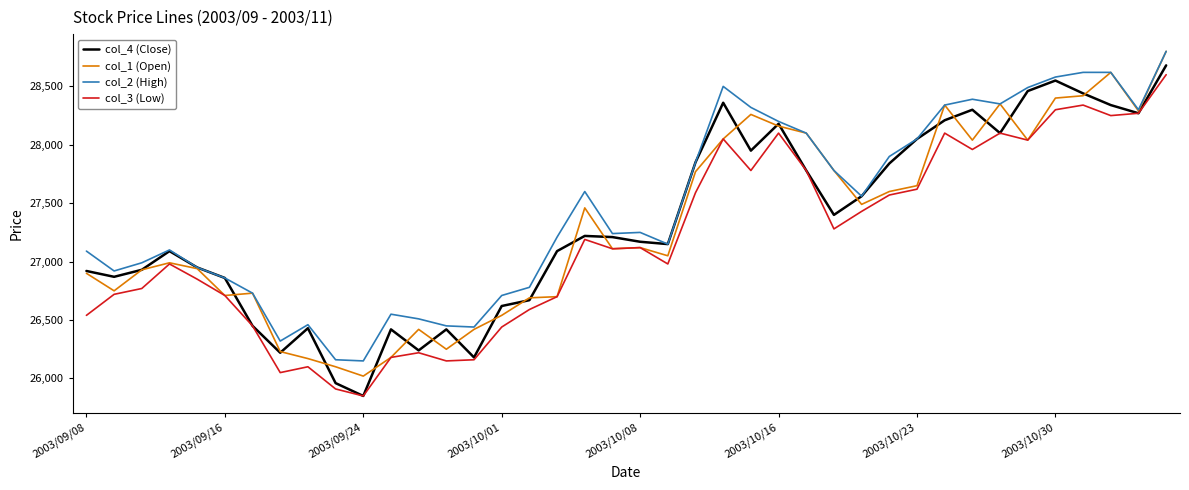

What is the greatest value displayed?

28800